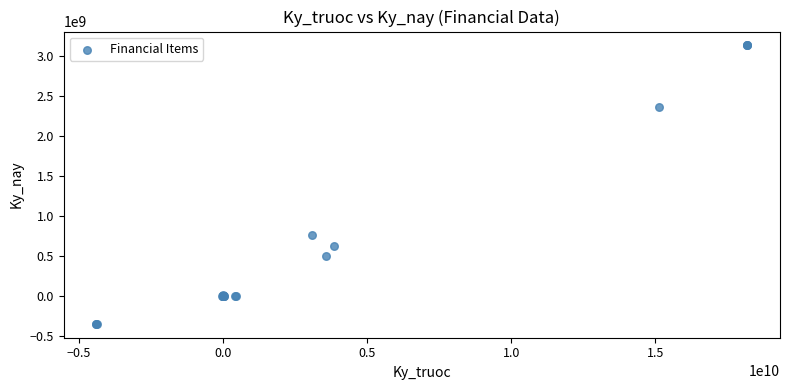

What Y value in the scatter plot is closest to 1388126311?

764316258